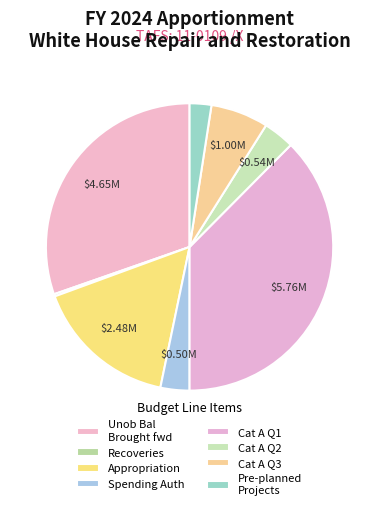

Rank the categories by value from highest to lowest.

Cat A -- 1st quarter, Unob Bal: Brought forward, BA: Disc: Appropriation, Cat A -- 3rd quarter, Cat A -- 2nd quarter, Spending auth: Anticipated, Pre-planned Repair & Restoration, Recoveries of prior year